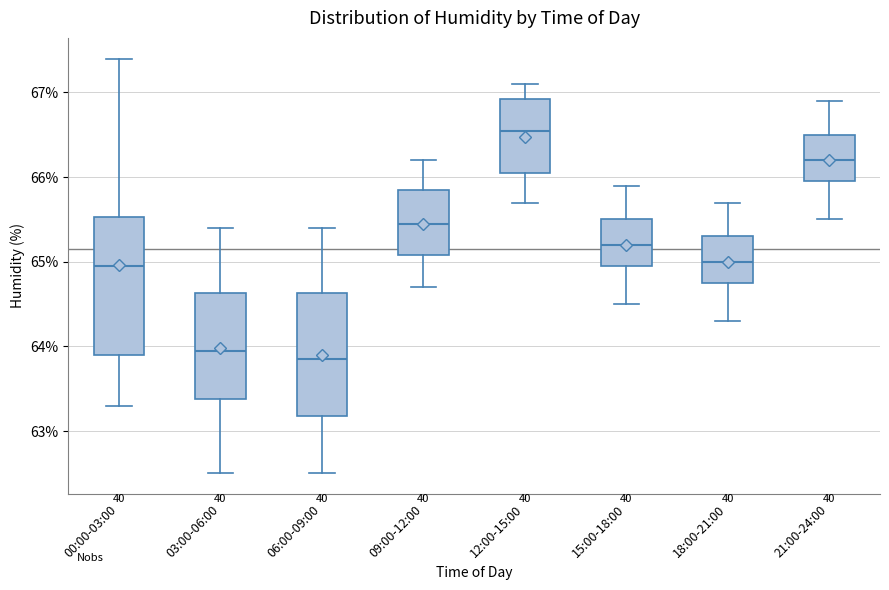

Reading left to right, read every box against the y-axis: the position of its median line, the range the box covers, and the ends of its whiskers. The values are not printed on the chart, so give them approximately, as read against the axis.

00:00-03:00: median 65.0, box 63.9 to 65.5, whiskers 63.3 to 67.4
03:00-06:00: median 64.0, box 63.4 to 64.6, whiskers 62.5 to 65.4
06:00-09:00: median 63.9, box 63.2 to 64.6, whiskers 62.5 to 65.4
09:00-12:00: median 65.5, box 65.1 to 65.9, whiskers 64.7 to 66.2
12:00-15:00: median 66.6, box 66.1 to 66.9, whiskers 65.7 to 67.1
15:00-18:00: median 65.2, box 65.0 to 65.5, whiskers 64.5 to 65.9
18:00-21:00: median 65.0, box 64.8 to 65.3, whiskers 64.3 to 65.7
21:00-24:00: median 66.2, box 66.0 to 66.5, whiskers 65.5 to 66.9